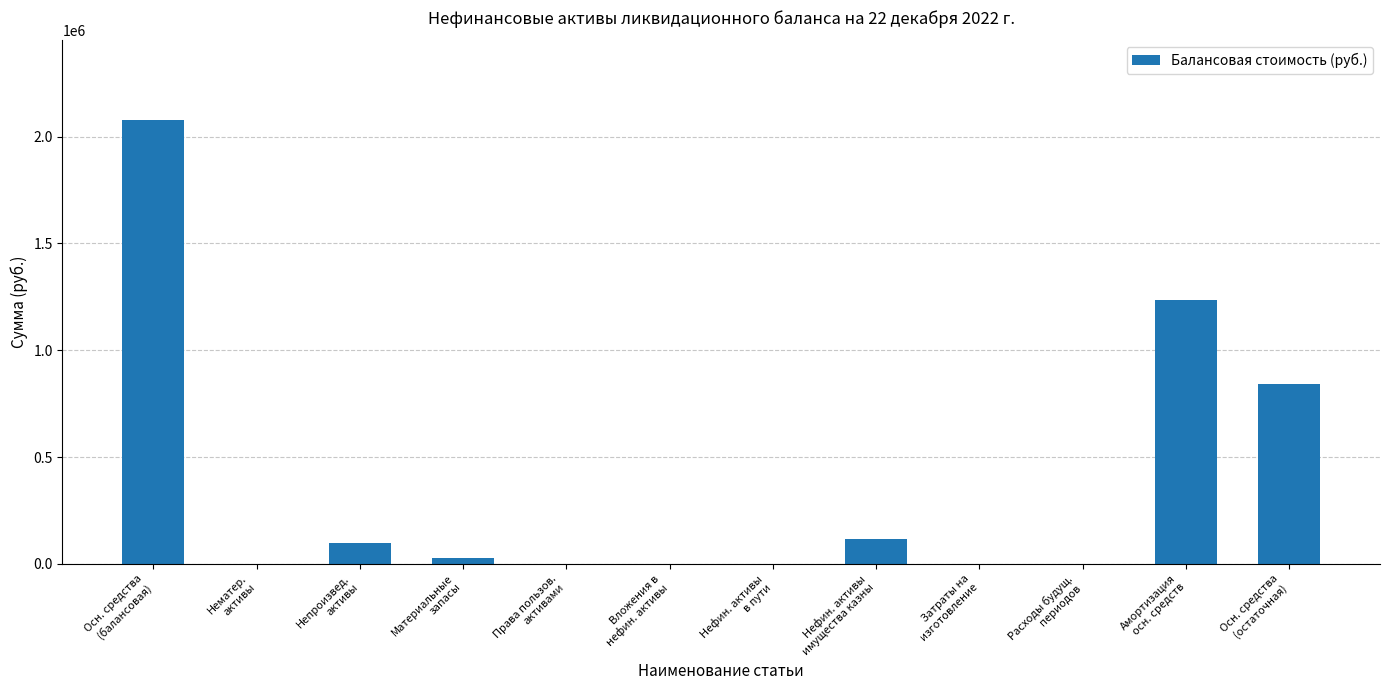

At which label does the data first exceed 29938?

Осн. средства
(балансовая)